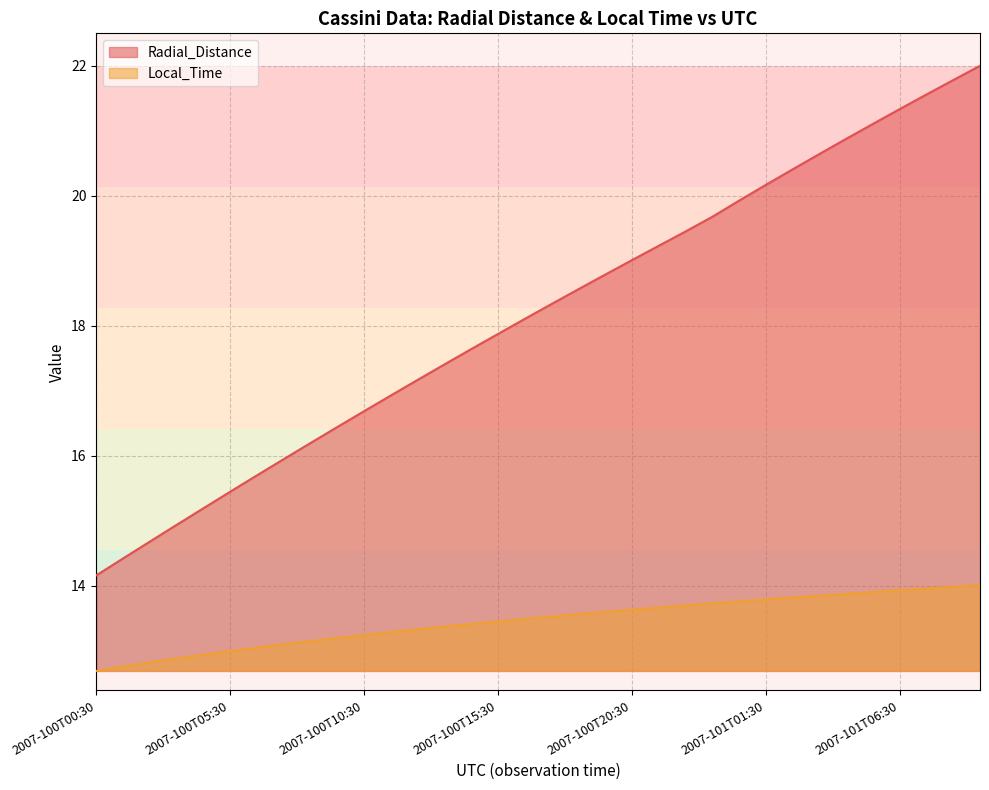

True or false: Radial_Distance has a value of 30.0 at 2007-101T02:30.

False